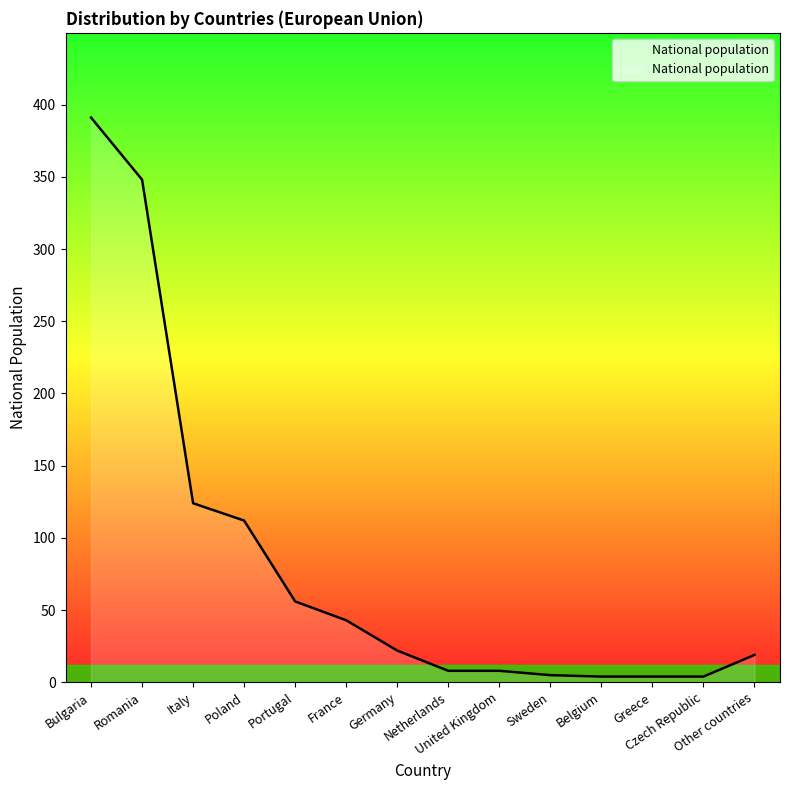

The chart shows a value of 348 at Romania. True or false?

True